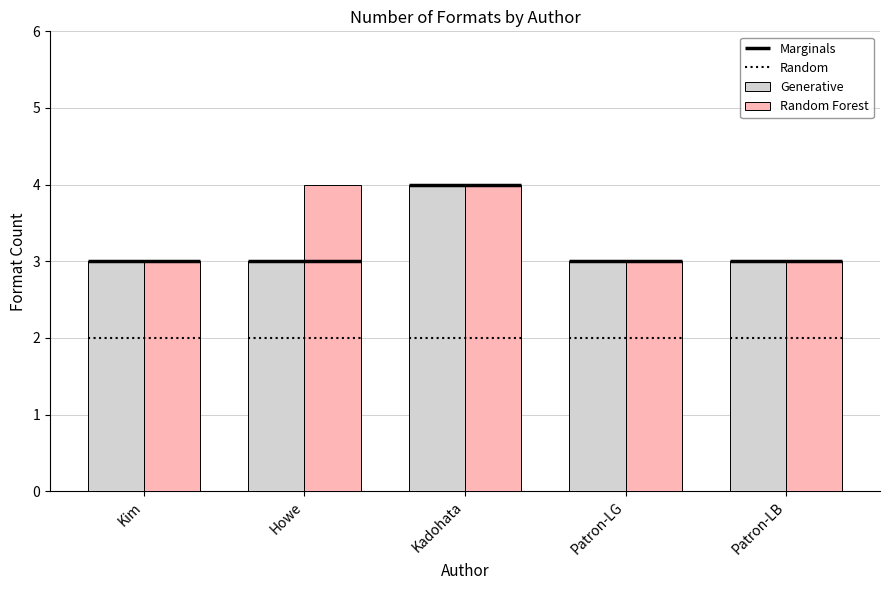

True or false: Random Forest has a value of 3 at Patron-LB.

True